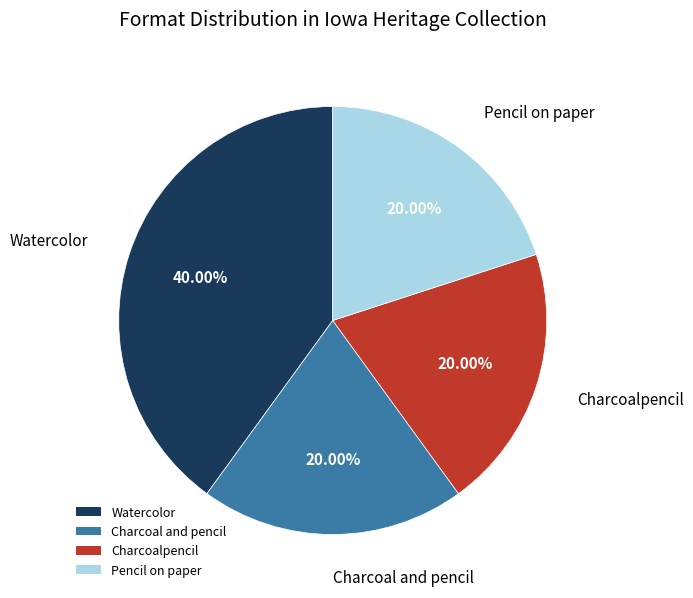

Do Charcoalpencil and Pencil on paper together represent more than half of the pie?

No